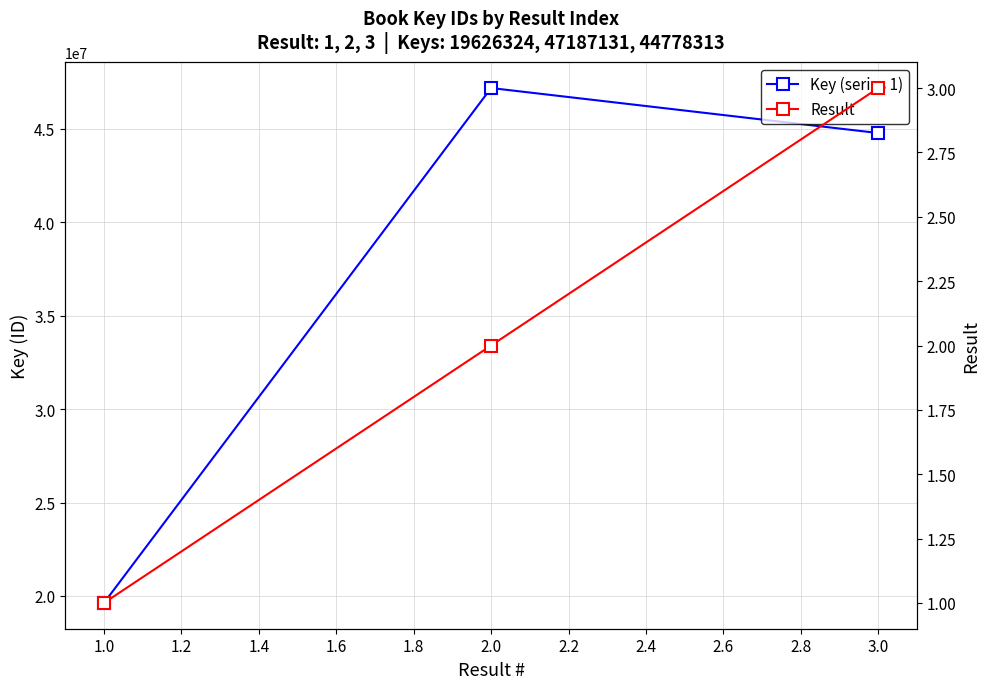

At 1.0, list the series in order from largest to smallest.

Key (series 1), Result